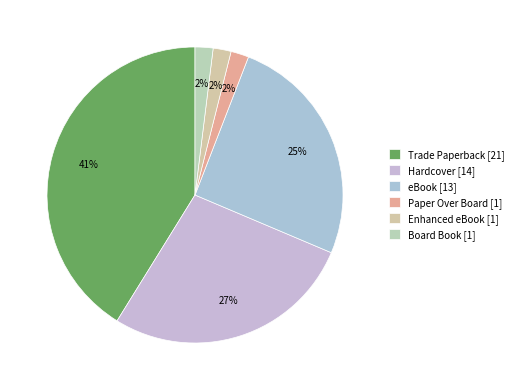

To the nearest percent, what portion does Enhanced eBook represent?

2%